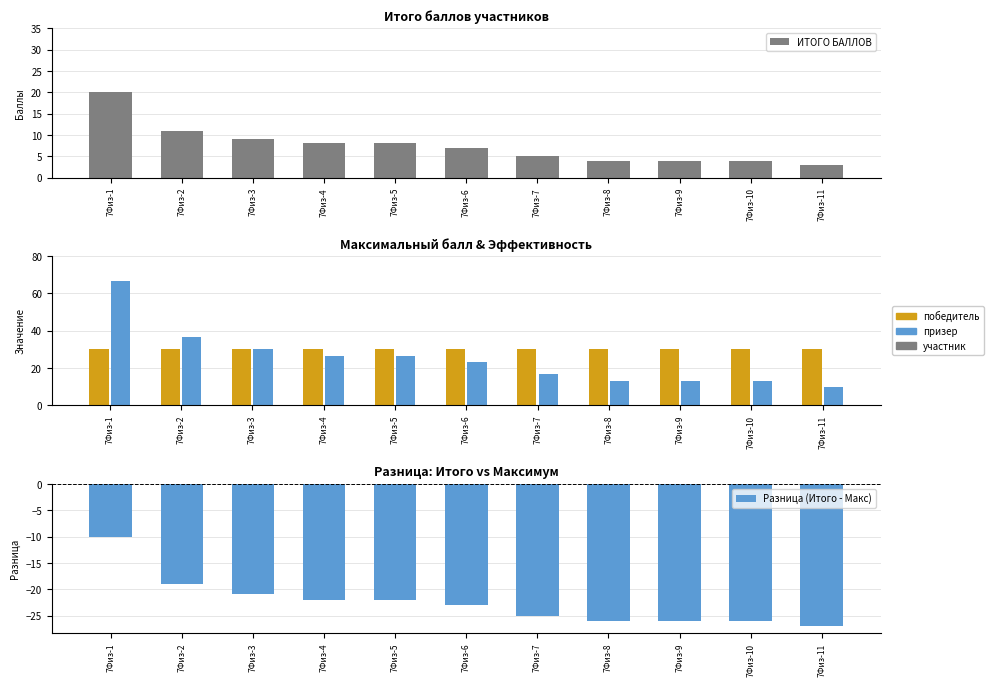

What is the approximate value of МАКСИМАЛЬНЫЙ БАЛЛ at 7Физ-1?

30.0